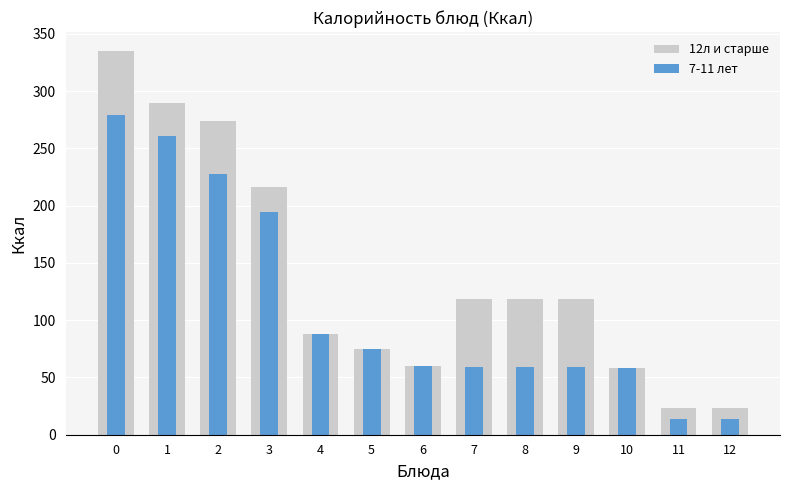

What is the value of the 7-11 лет bar at the 3rd from the left?

228.0